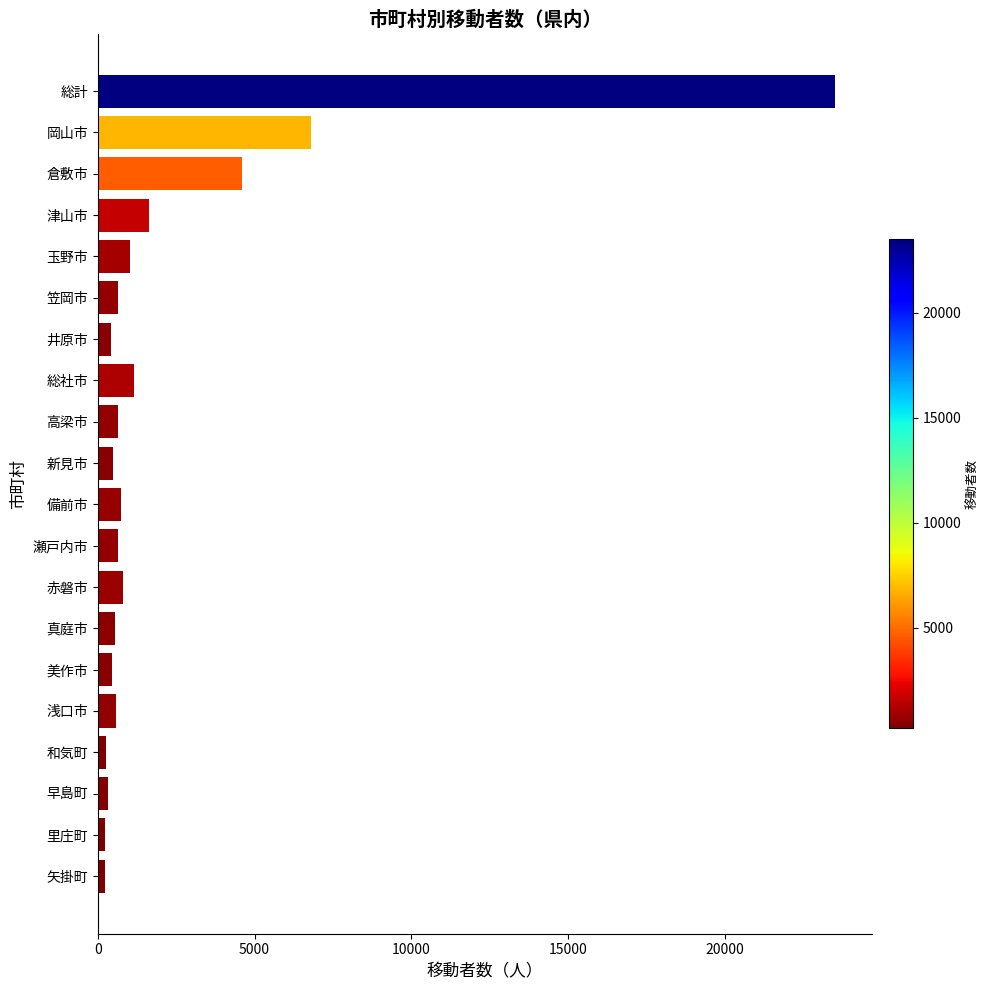

The value at 真庭市 is 546. True or false?

True